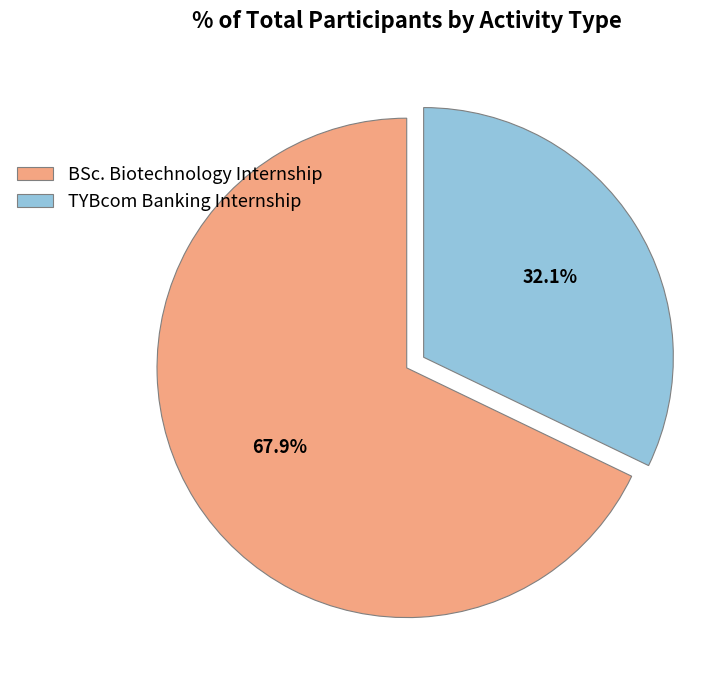

Which category has the smallest portion of the pie?

TYBcom Banking Internship